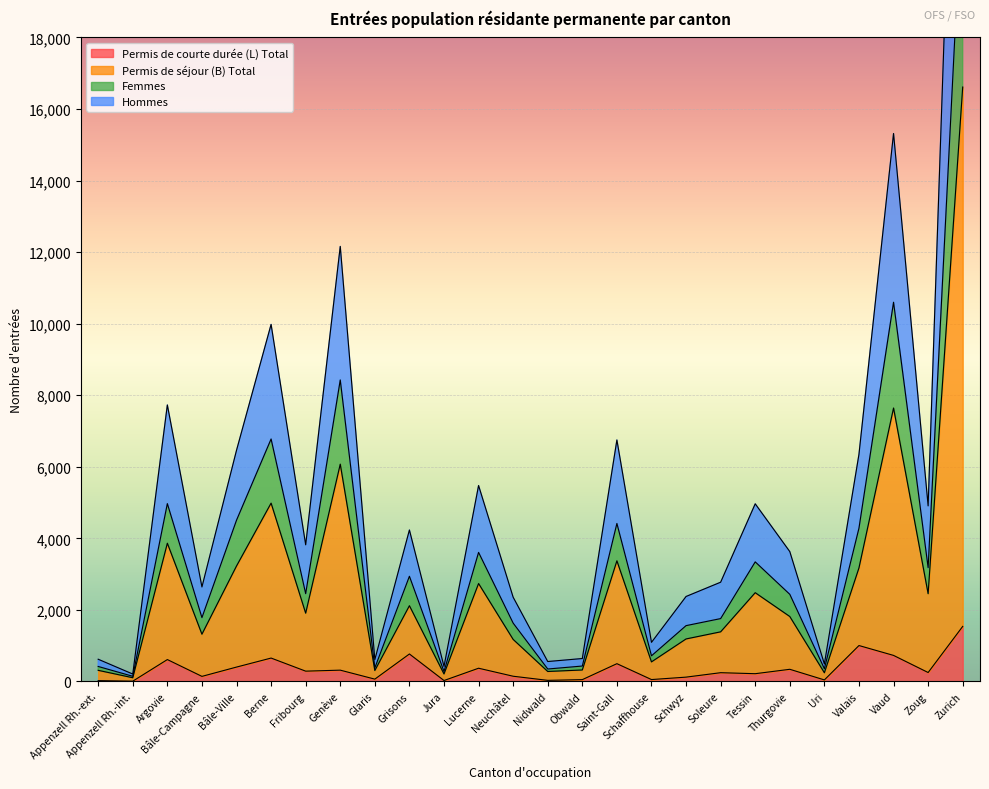

Is it true that Permis de courte durée (L) Total equals 2638 at Zurich?

False